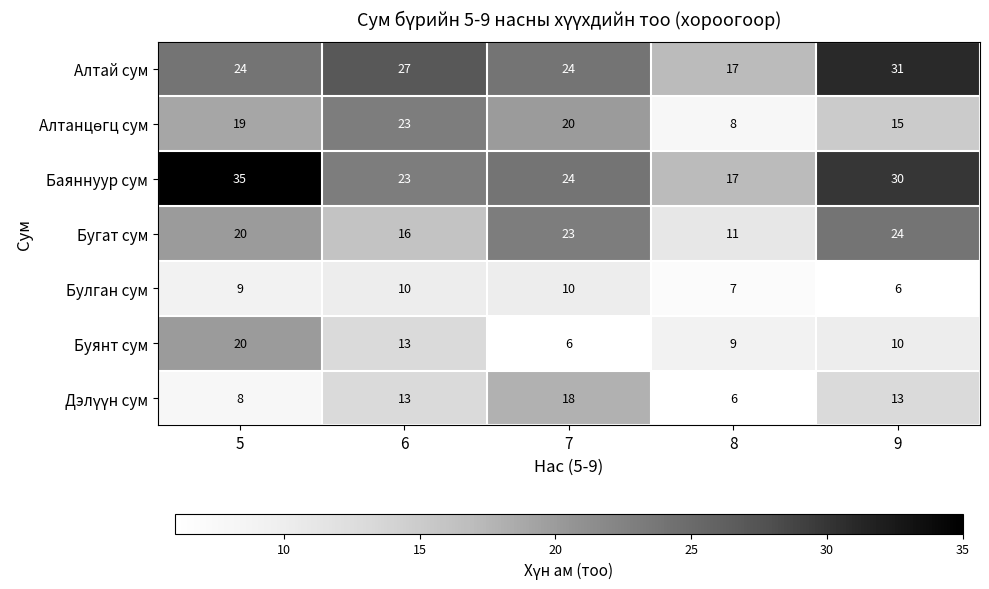

List the labels in order of Бугат сум value, smallest first.

8, 6, 5, 7, 9